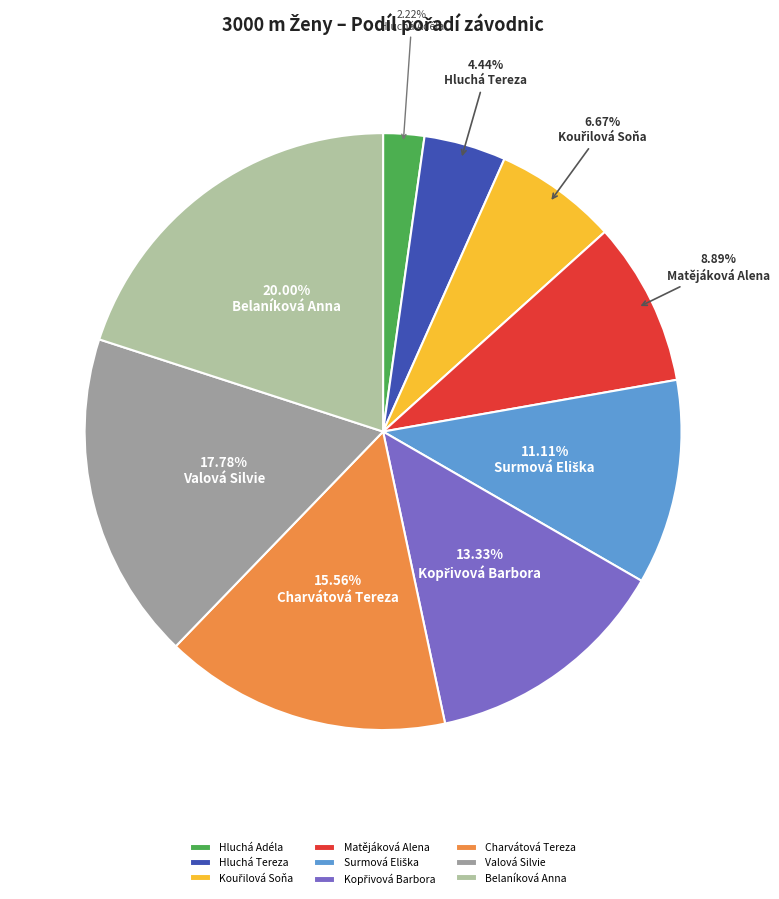

Which has a higher value, Belaníková Anna or Hluchá Adéla?

Belaníková Anna